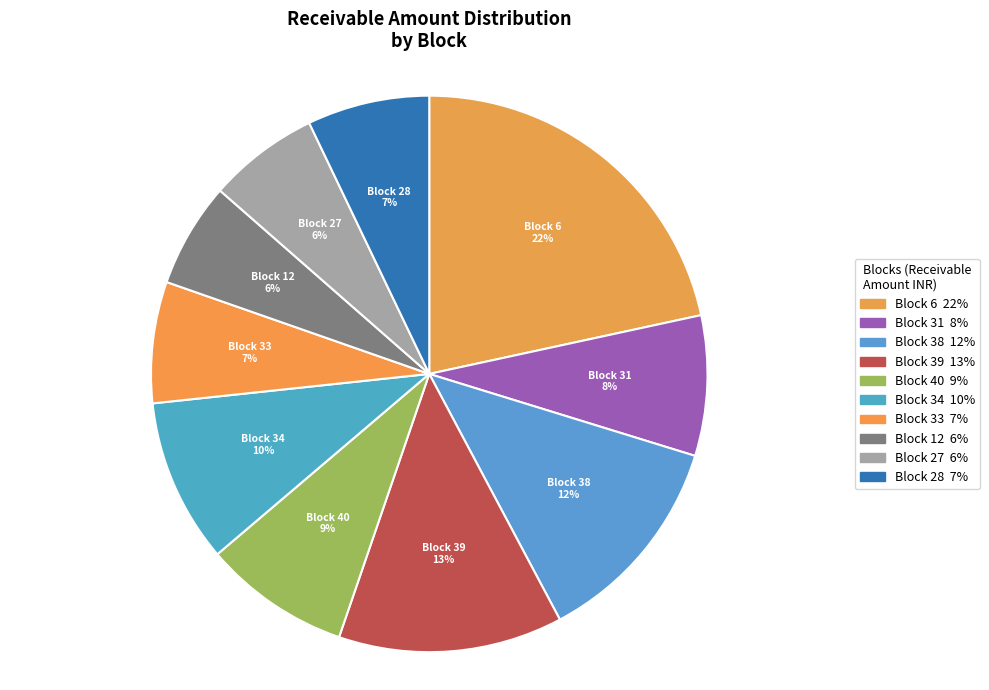

How many segments does this pie chart have?

10